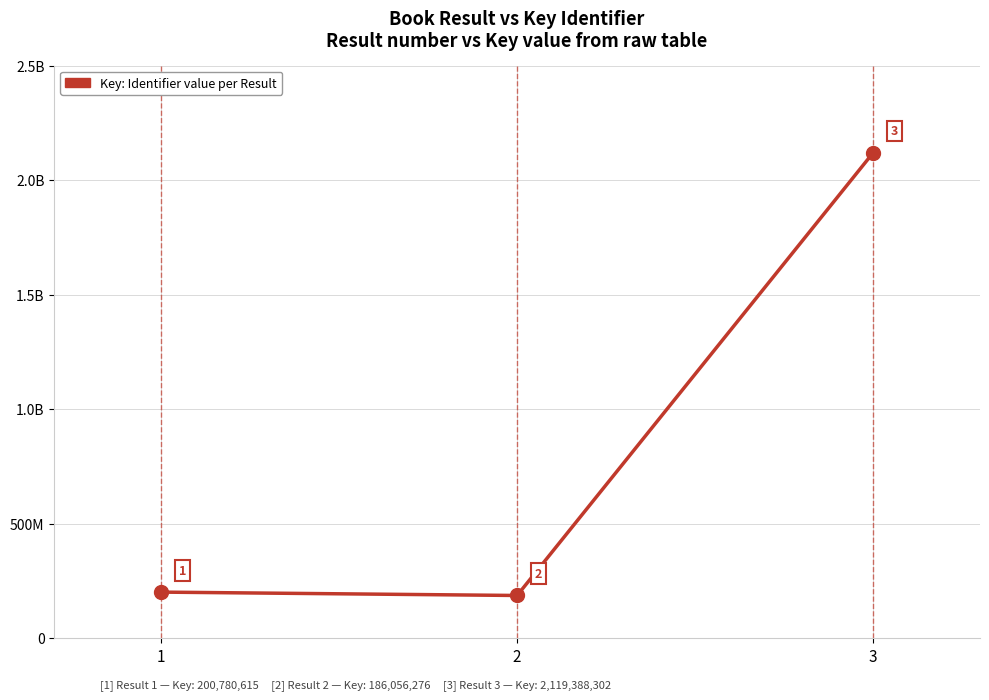

What is the change in value from 1 to 3?

+1918607687